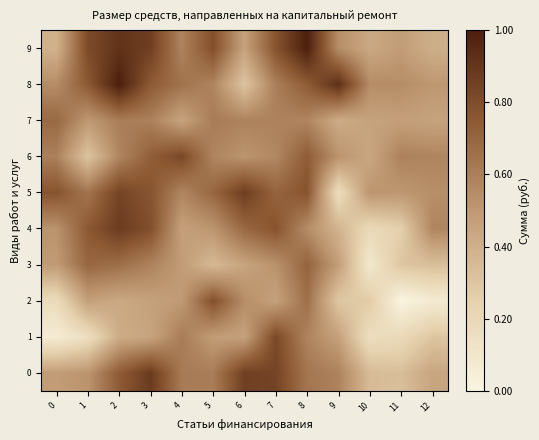

At which category is the sum across all series the highest?

2